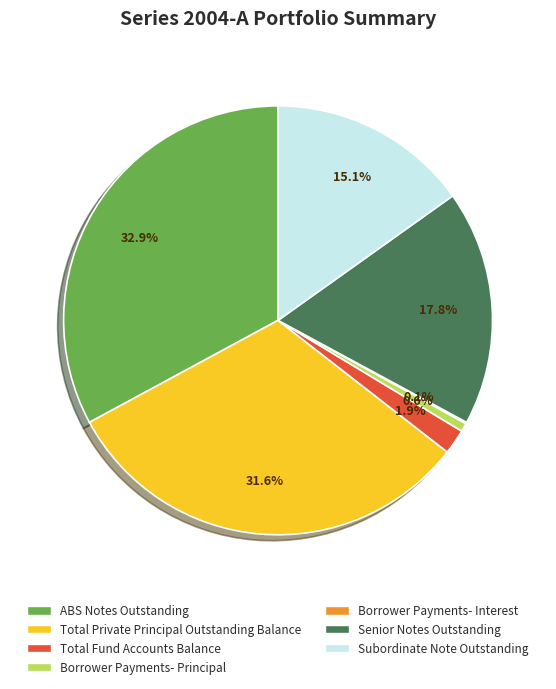

To the nearest percent, what portion does Senior Notes Outstanding represent?

18%